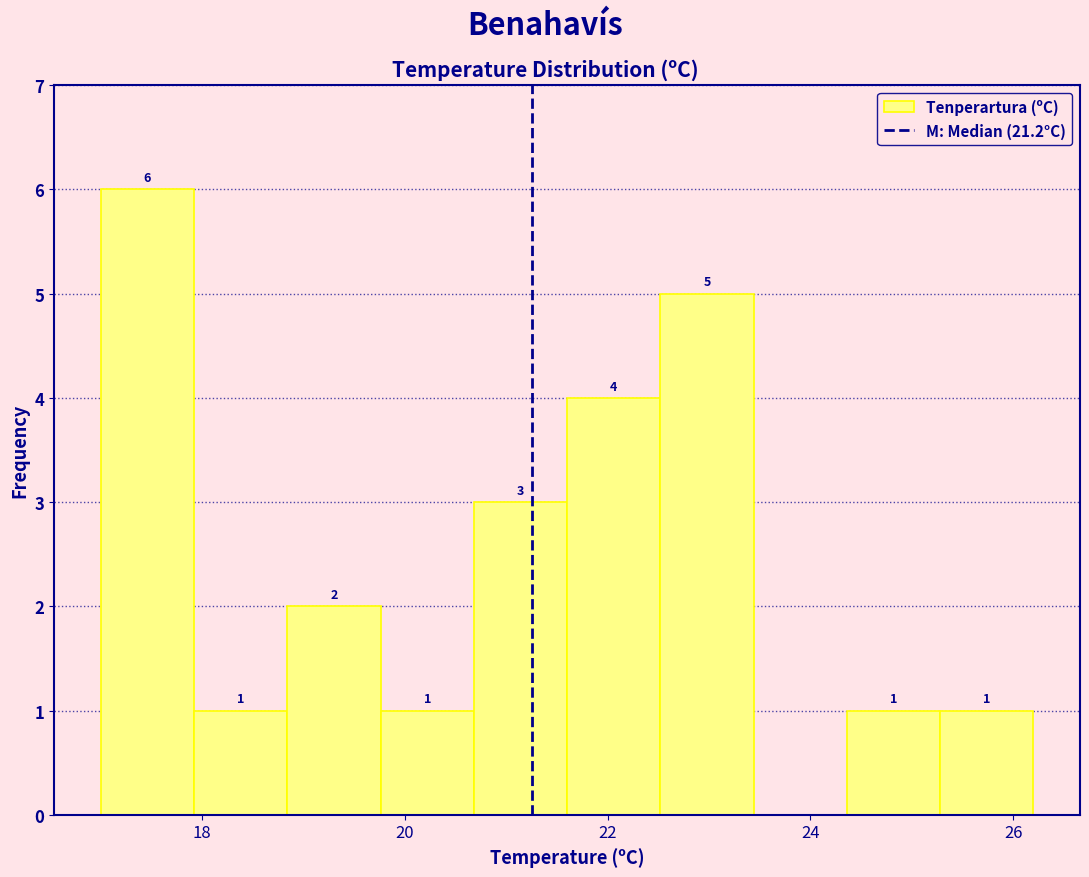

Which range on the x-axis has the tallest bar?

17.00 to 17.92